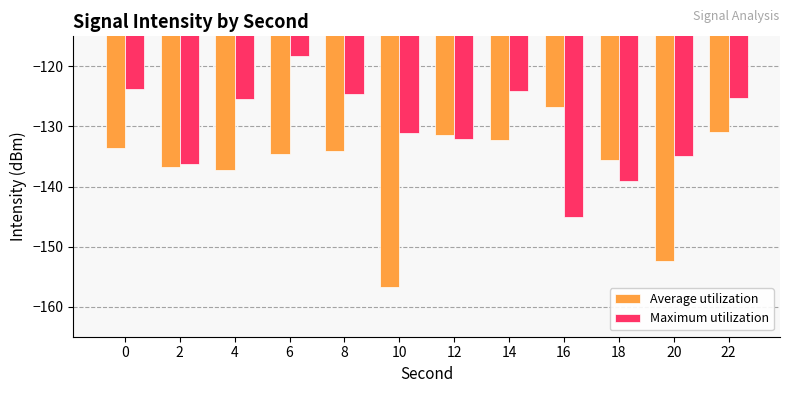

Rank the series by their maximum value, from highest to lowest.

Maximum utilization, Average utilization